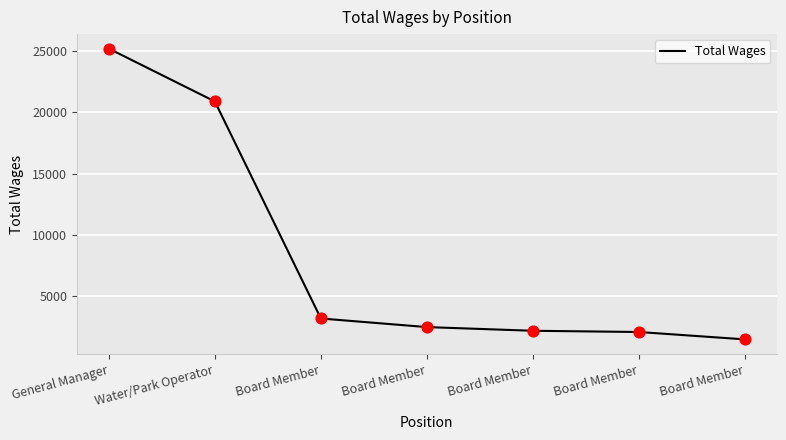

What is the ratio of the value at Board Member to the value at Board Member?

0.6